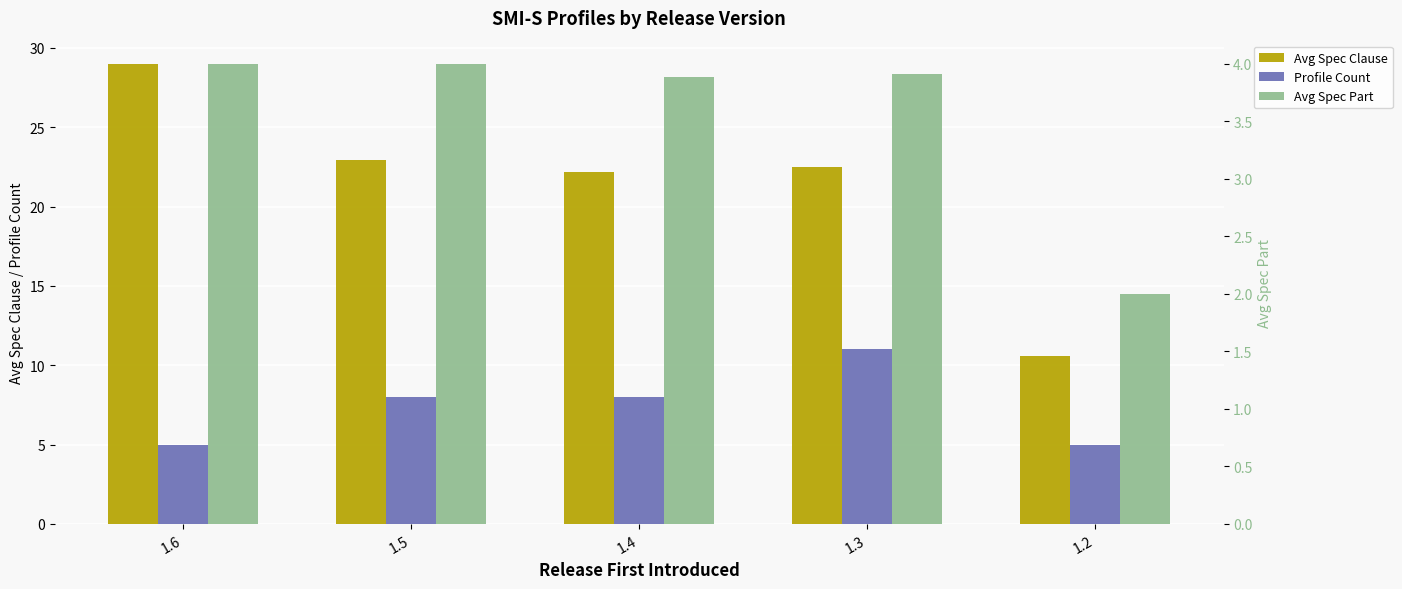

How many data points in Avg Spec Clause are above 22?

4